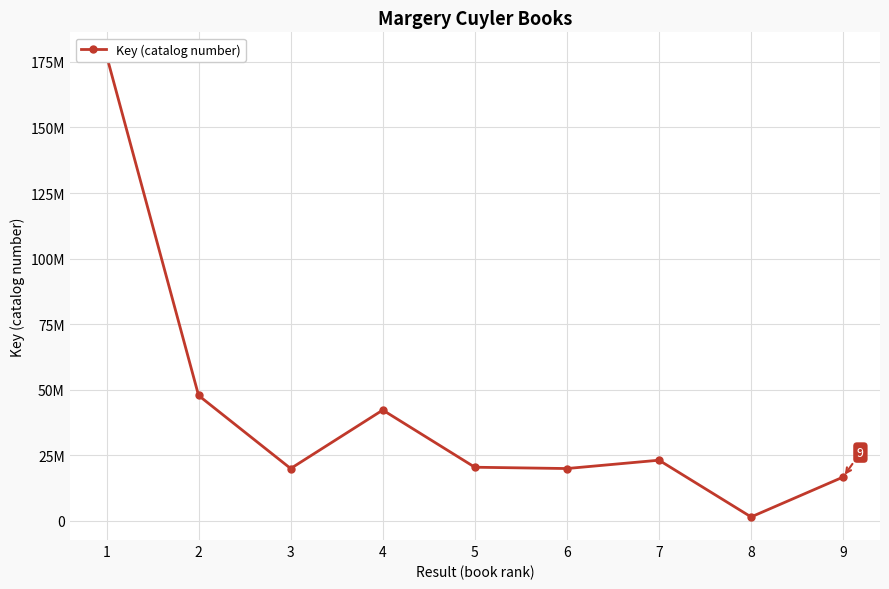

Rank the categories by value from highest to lowest.

1, 2, 4, 7, 5, 6, 3, 9, 8